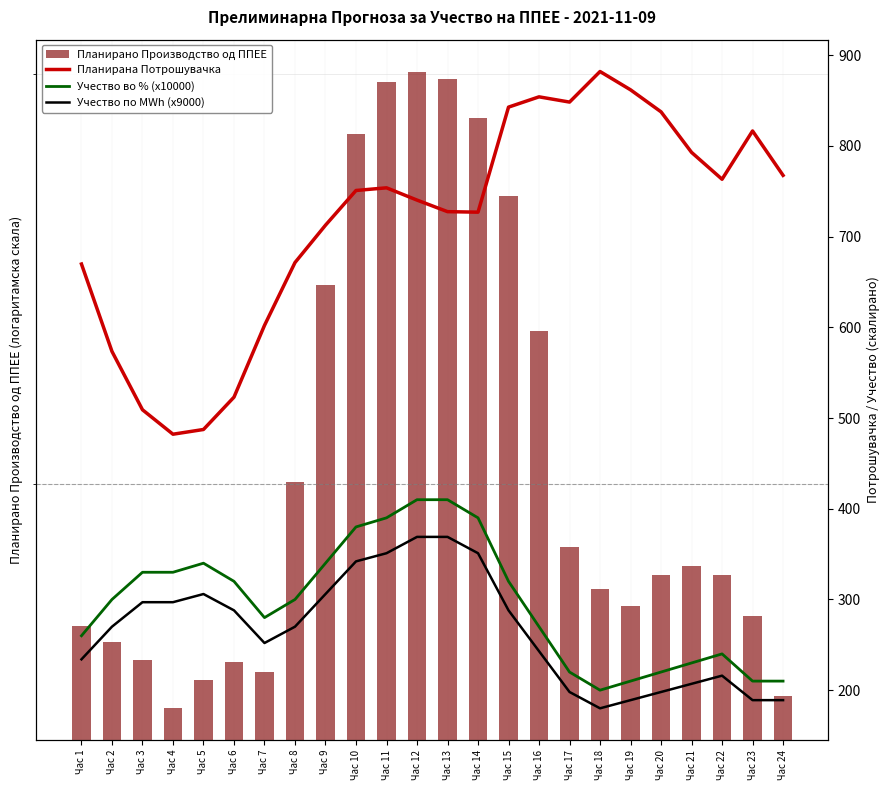

Is it true that Планирано Производство од ППЕЕ equals 17.6 at Час 23?

True